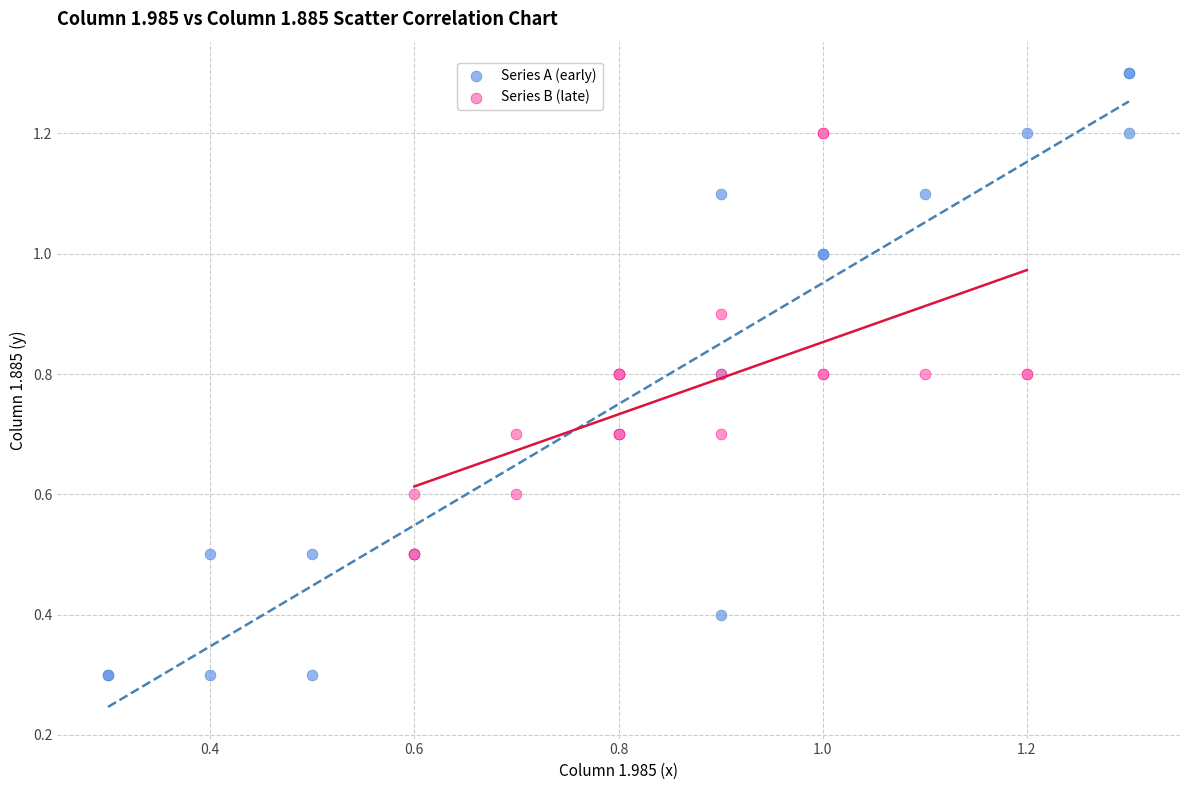

Which series has the widest spread of Y values?

Series A (early)